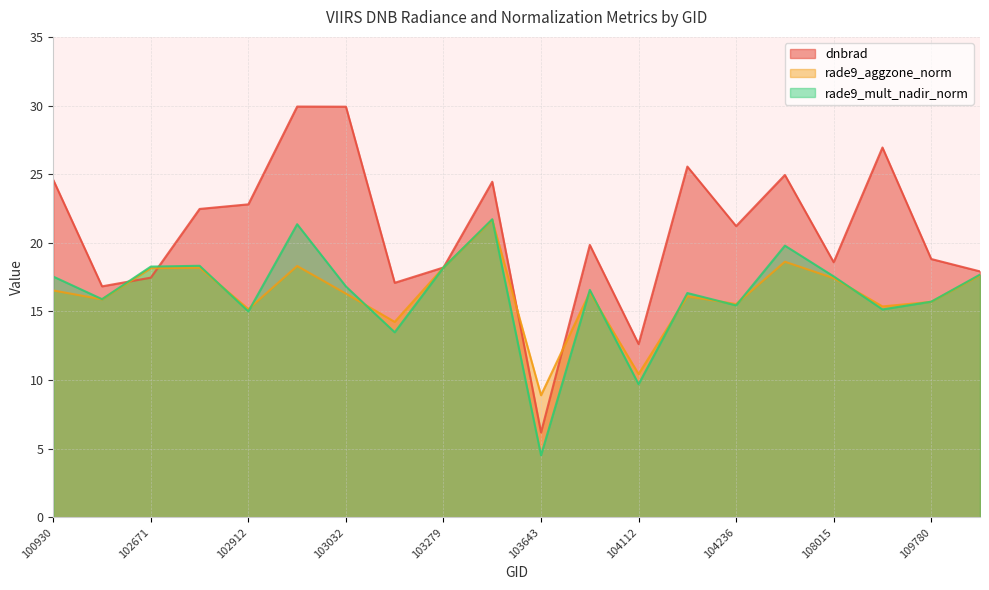

What is the difference between the second highest and minimum values in the dnbrad series?

23.7